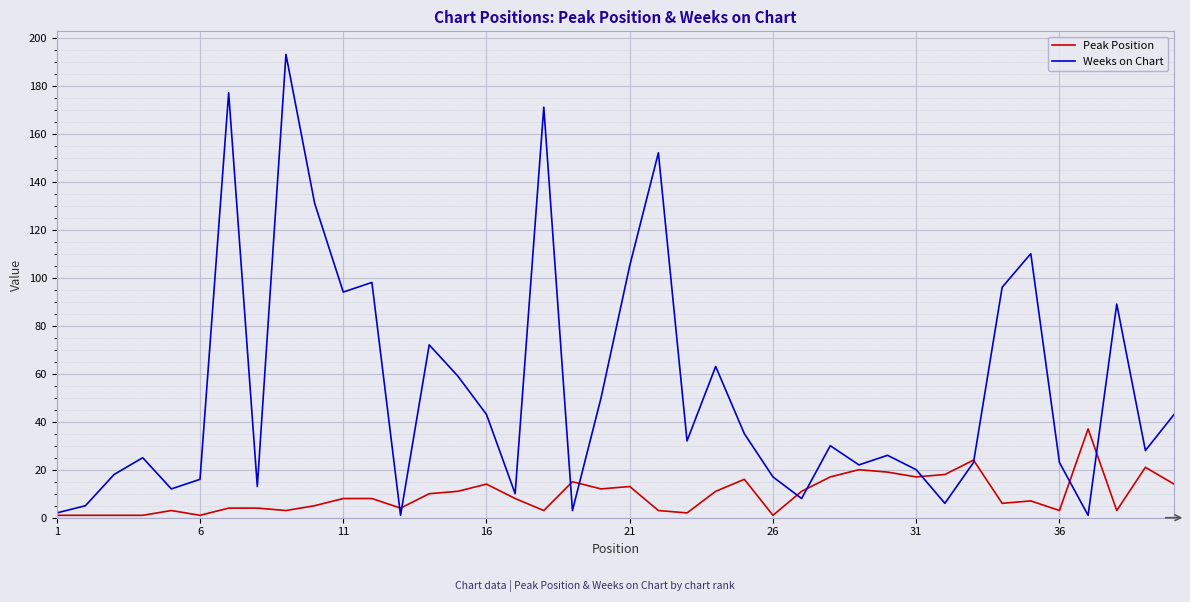

Which series has the largest total across all categories?

Weeks on Chart